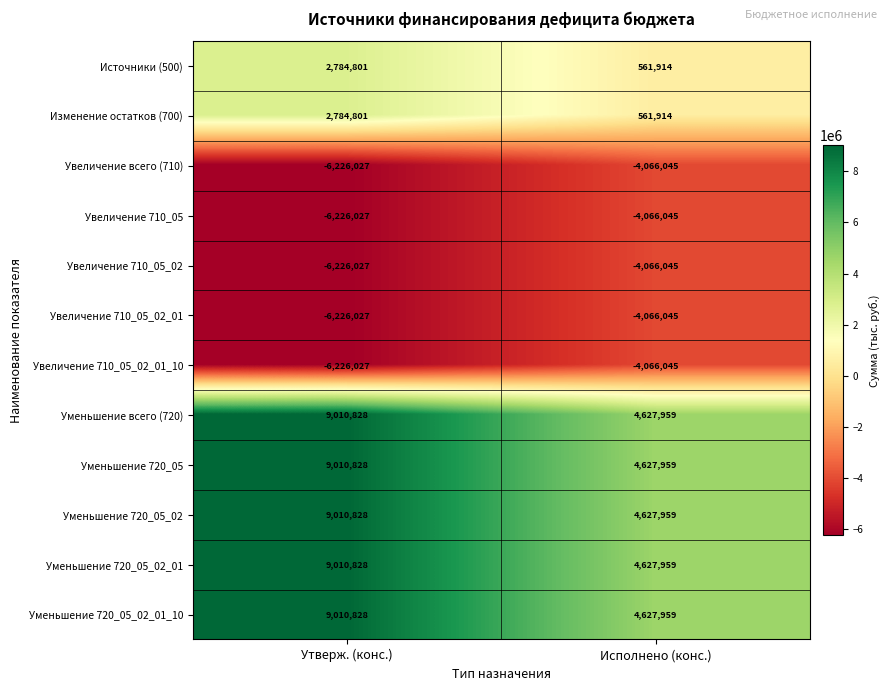

The value of Уменьшение всего (720) at Утверж. (конс.) is 9010828. True or false?

True